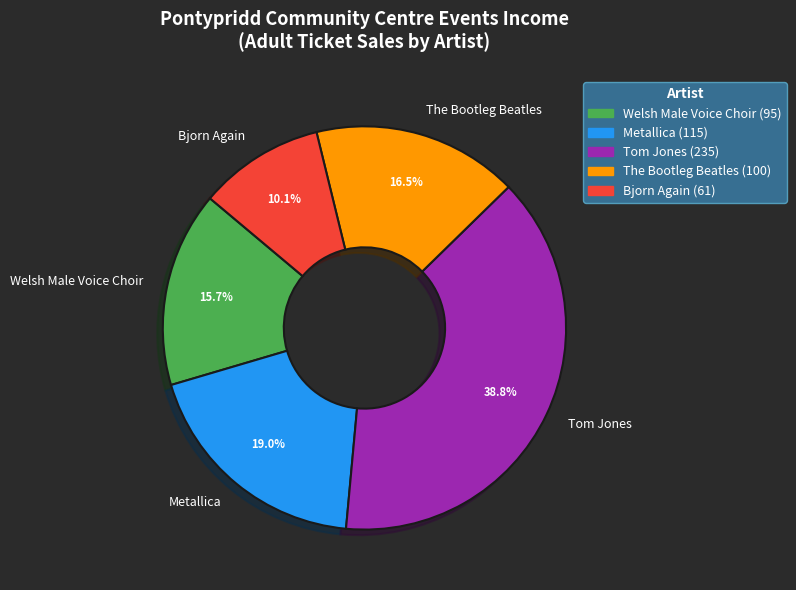

Approximately how many times larger is the value at Tom Jones compared to Metallica?

2.0